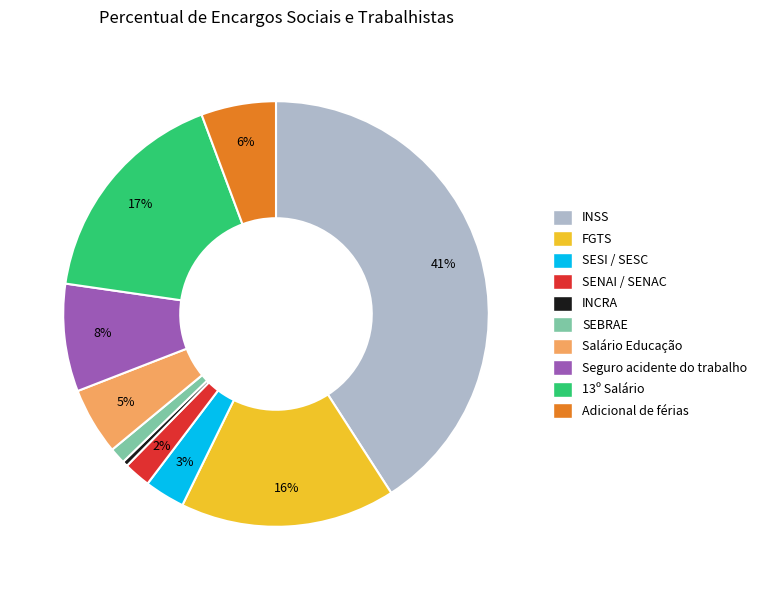

How many slices are in this pie chart?

10